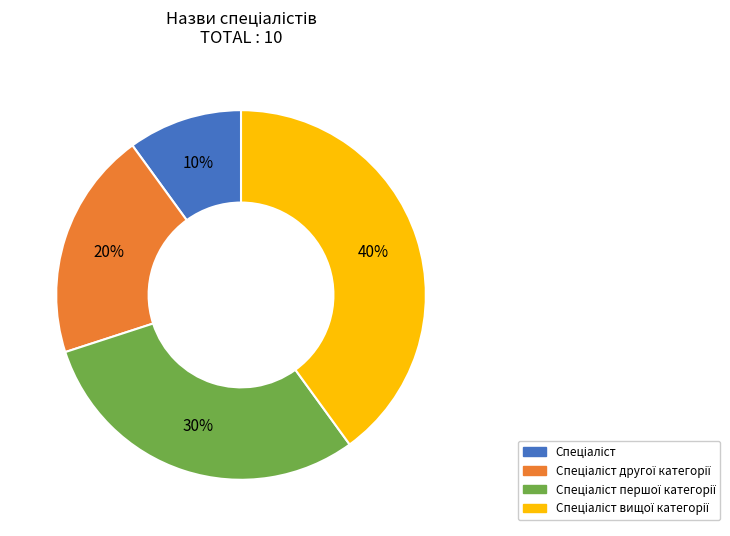

To the nearest percent, what is the average slice percentage?

25%